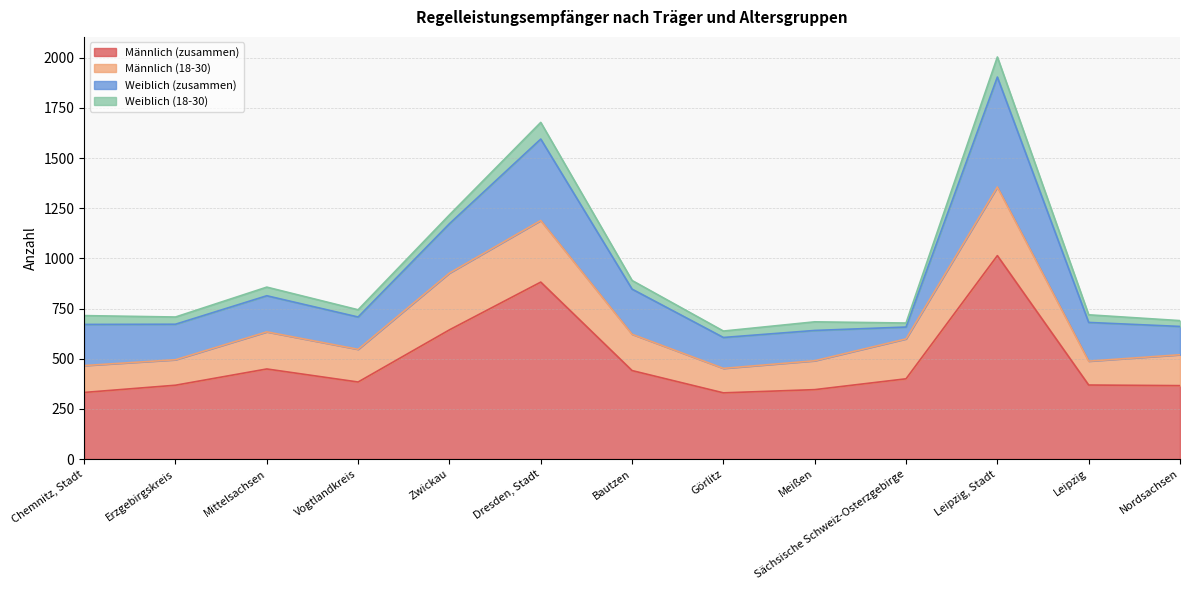

What is the sum of all Männlich (18-30) values?

2460